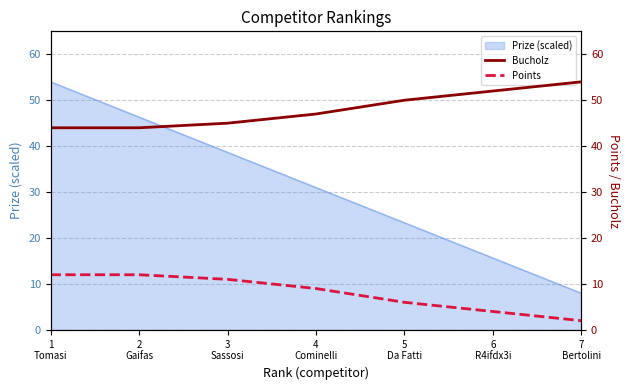

What is the highest value of the Prize (scaled) series?

54.0